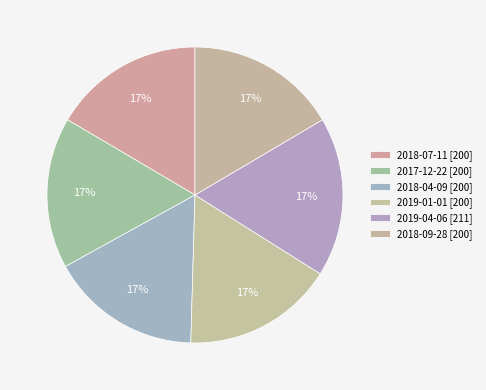

How many slices are in this pie chart?

6